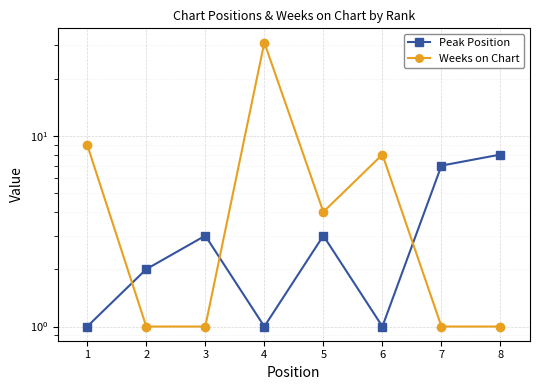

Reading left to right, transcribe all the data shown in this chart.

Peak Position: 1	2	3	1	3	1	7	8
Weeks on Chart: 9	1	1	31	4	8	1	1